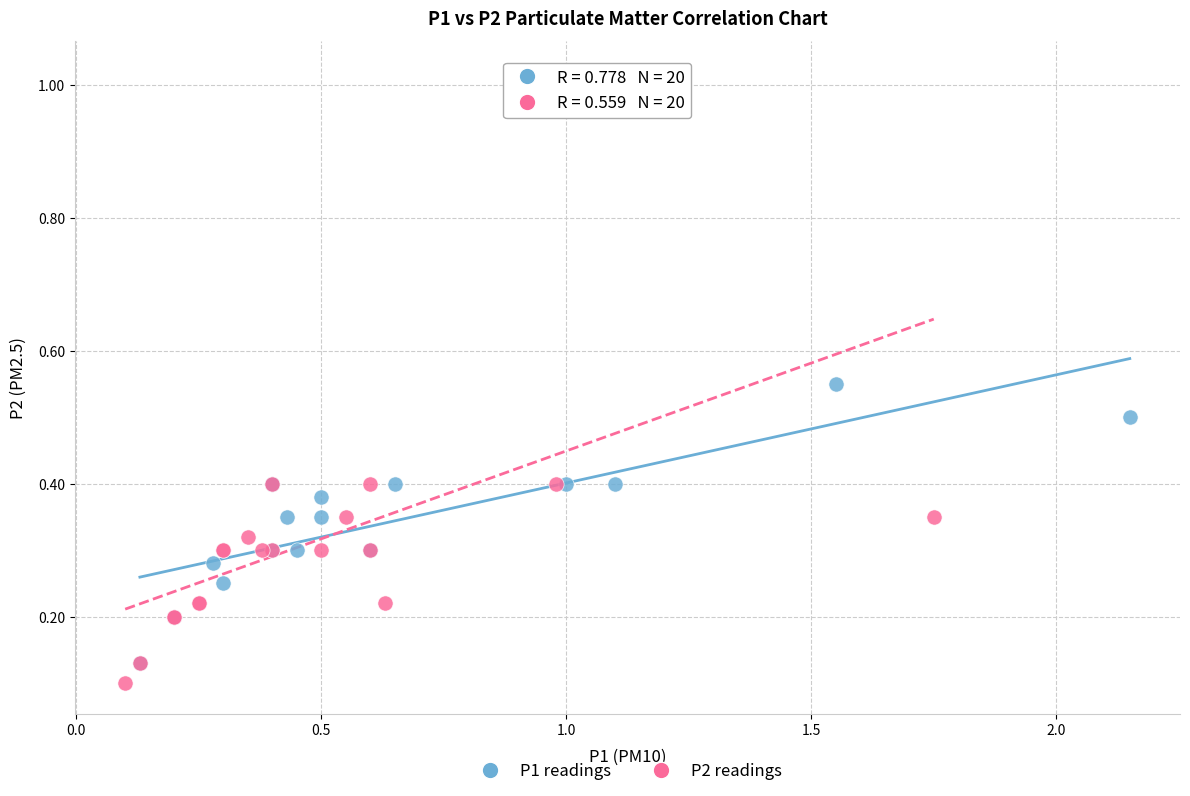

Which series reaches the maximum Y coordinate?

P2 readings